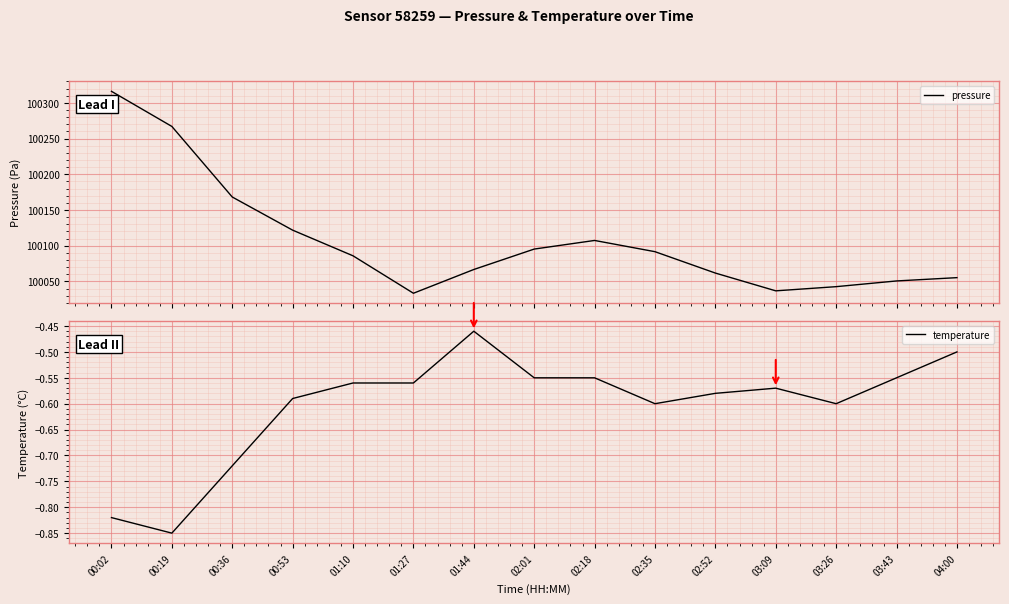

True or false: temperature has a value of -1.0 at 02:35.

False